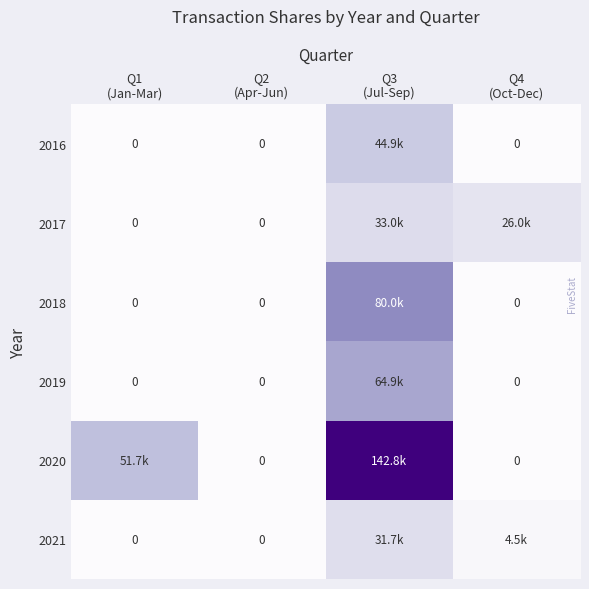

At which label does 2017 reach its peak?

Q3 (Jul-Sep)